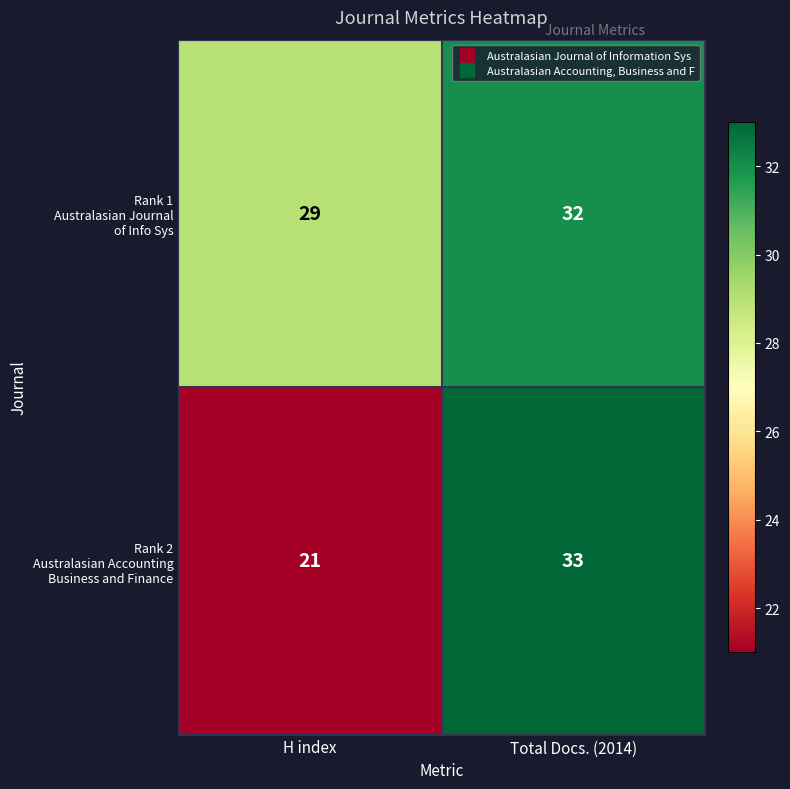

What is the minimum value shown in the chart?

21